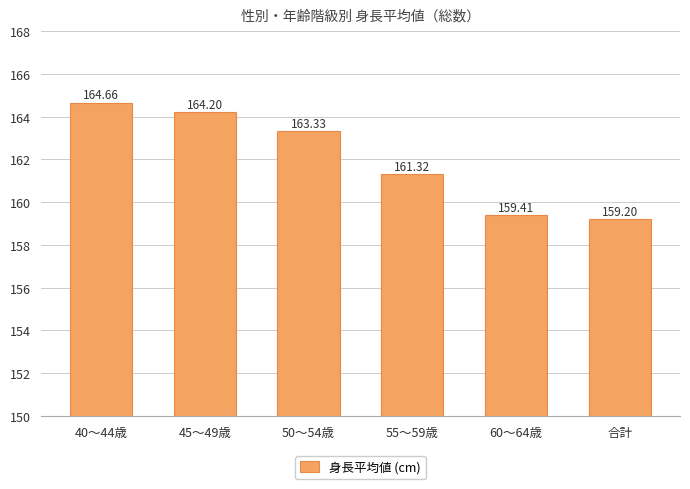

Does the chart contain any negative values?

No